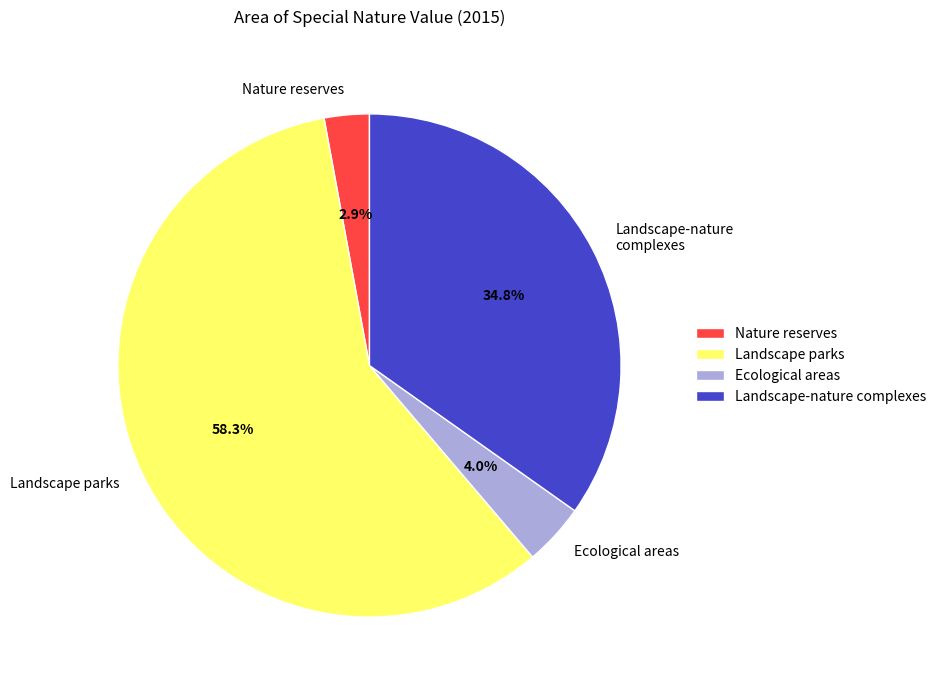

Rank the categories by value from highest to lowest.

Landscape parks, Landscape-nature complexes, Ecological areas, Nature reserves